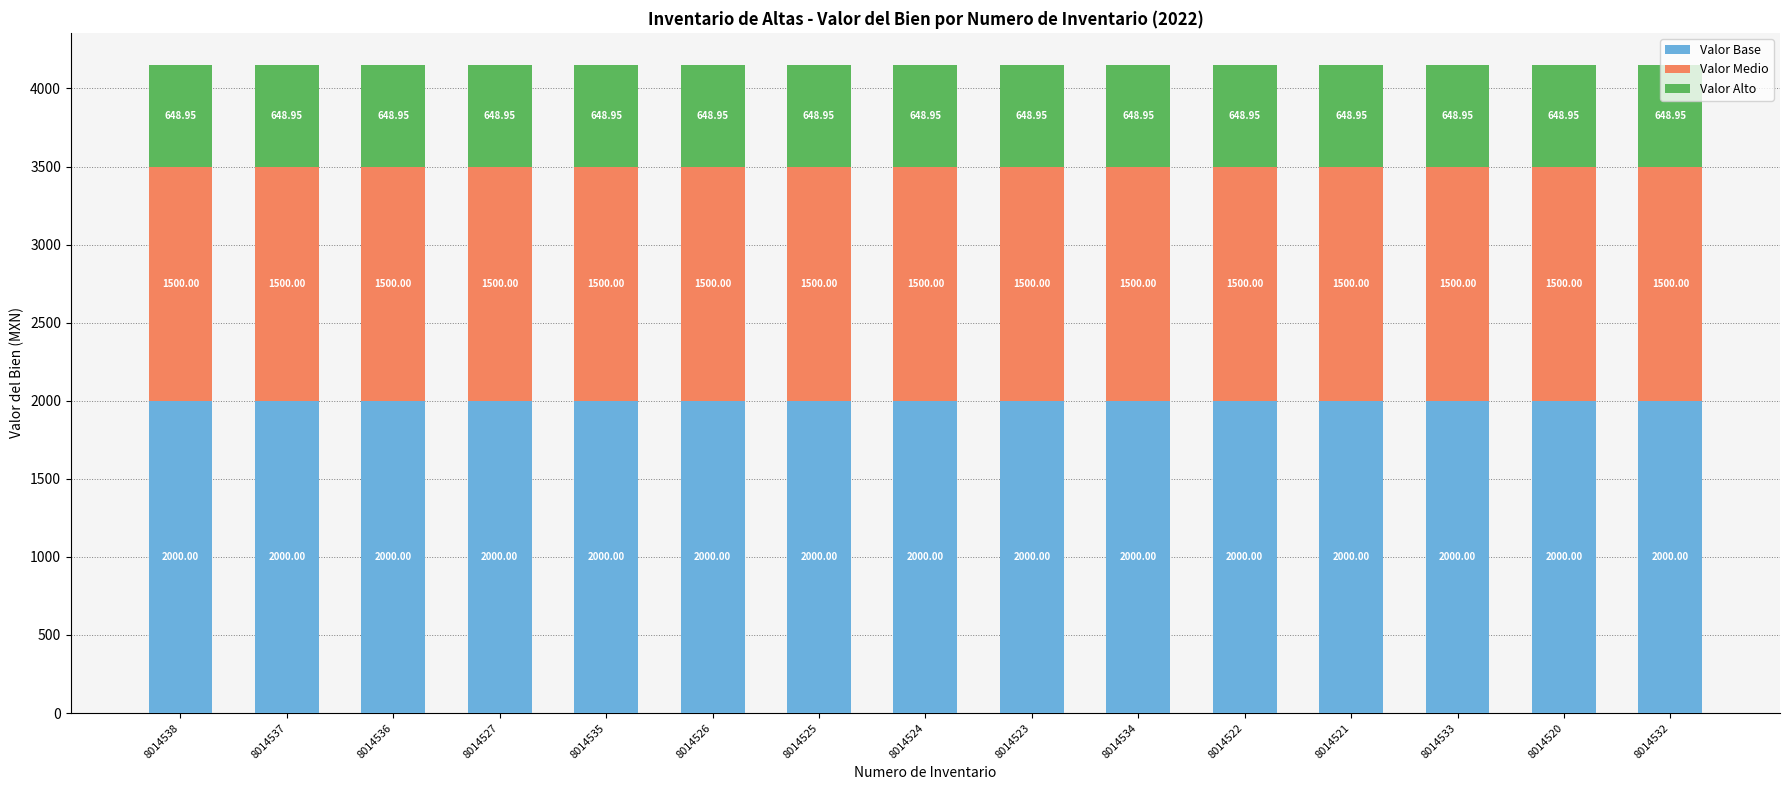

What is the average value of the Valor Base series?

2000.0